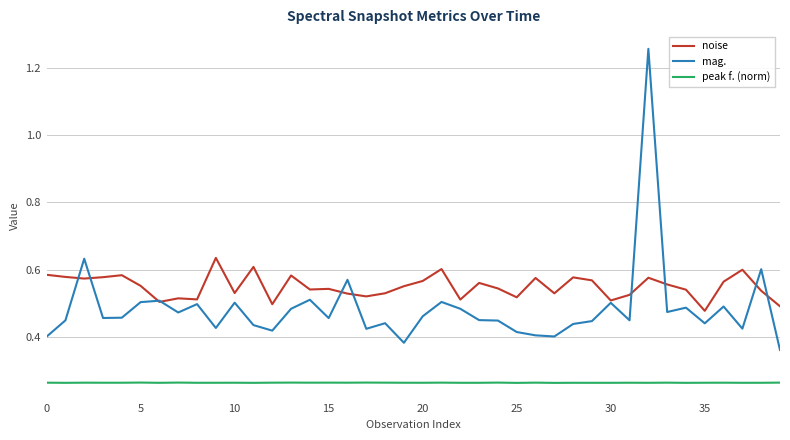

Which series has the largest range (max minus min)?

mag.